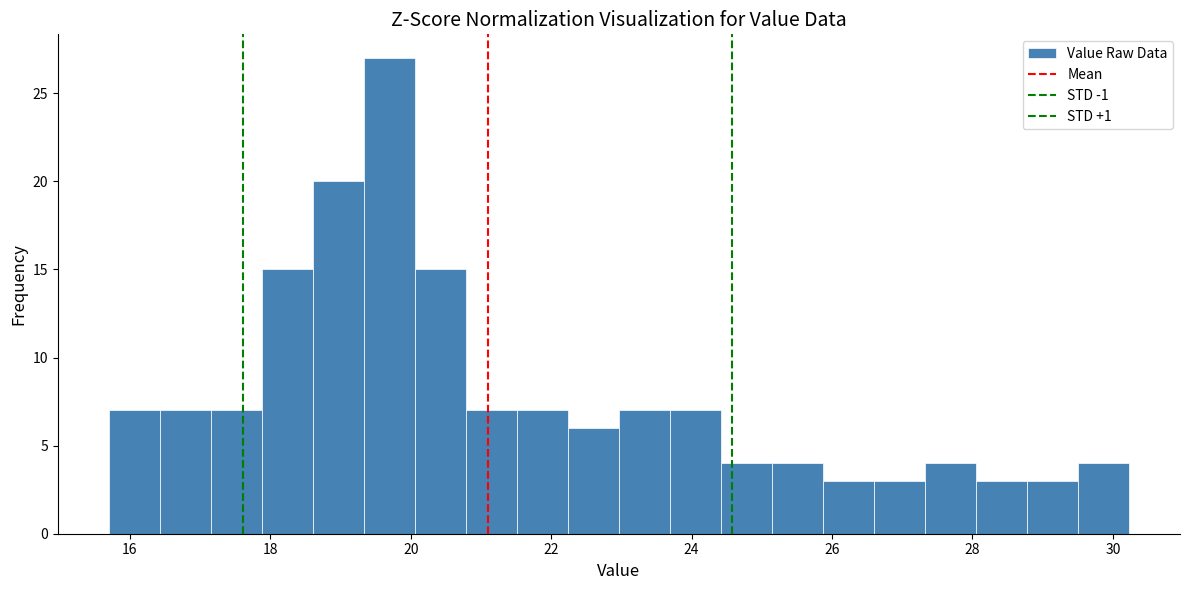

Around what value on the x-axis is the tallest bar? Give the approximate position of its centre, as read against the axis.

19.6